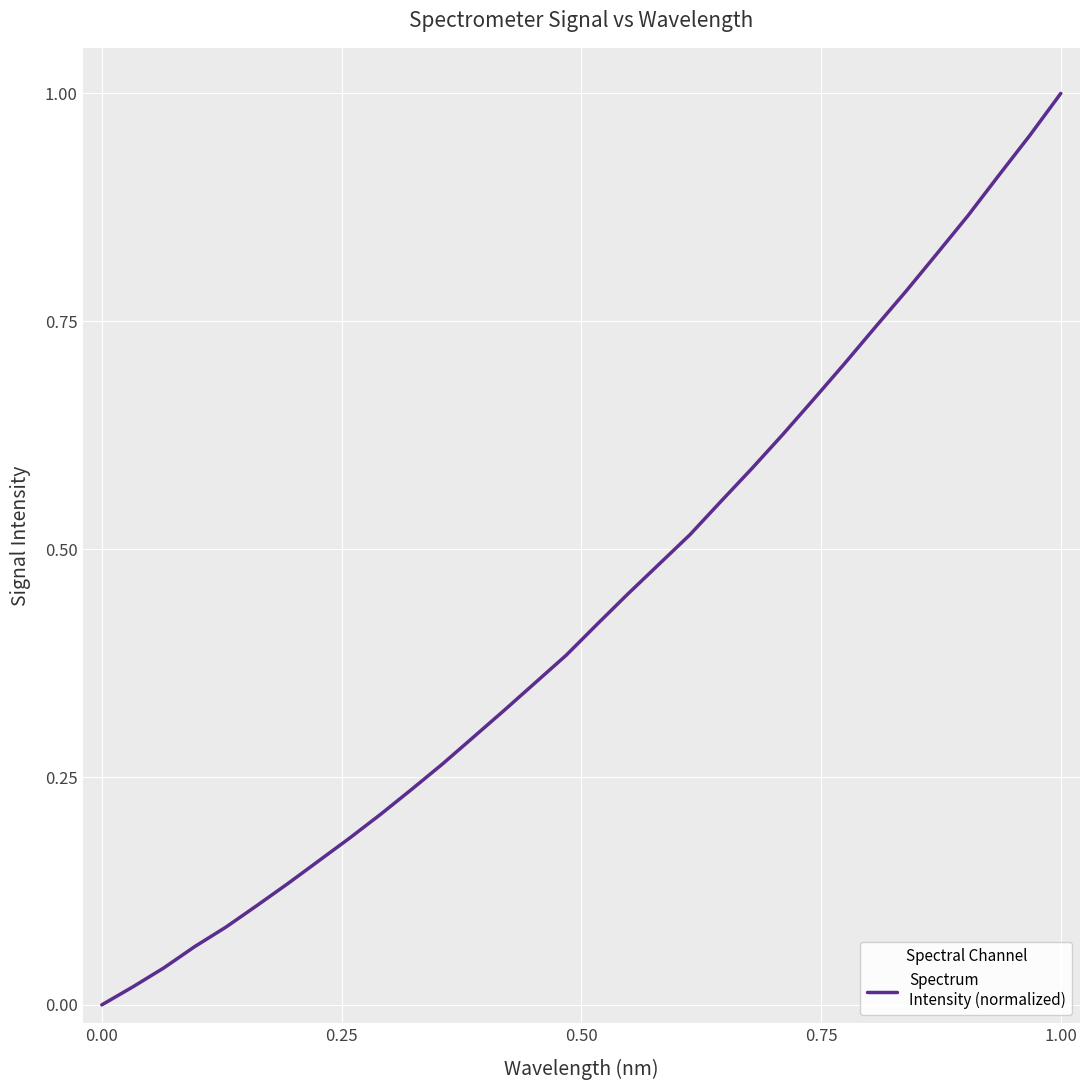

How many values are above zero?

31